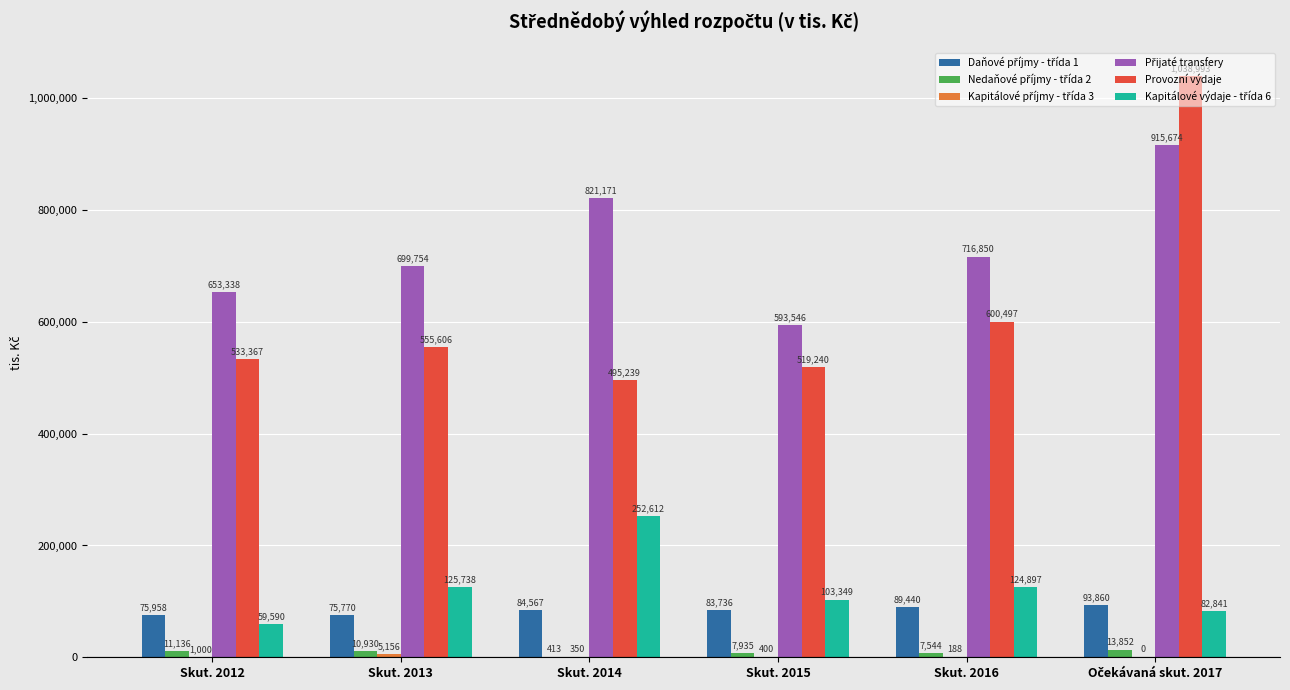

How many categories are shown in the chart?

6